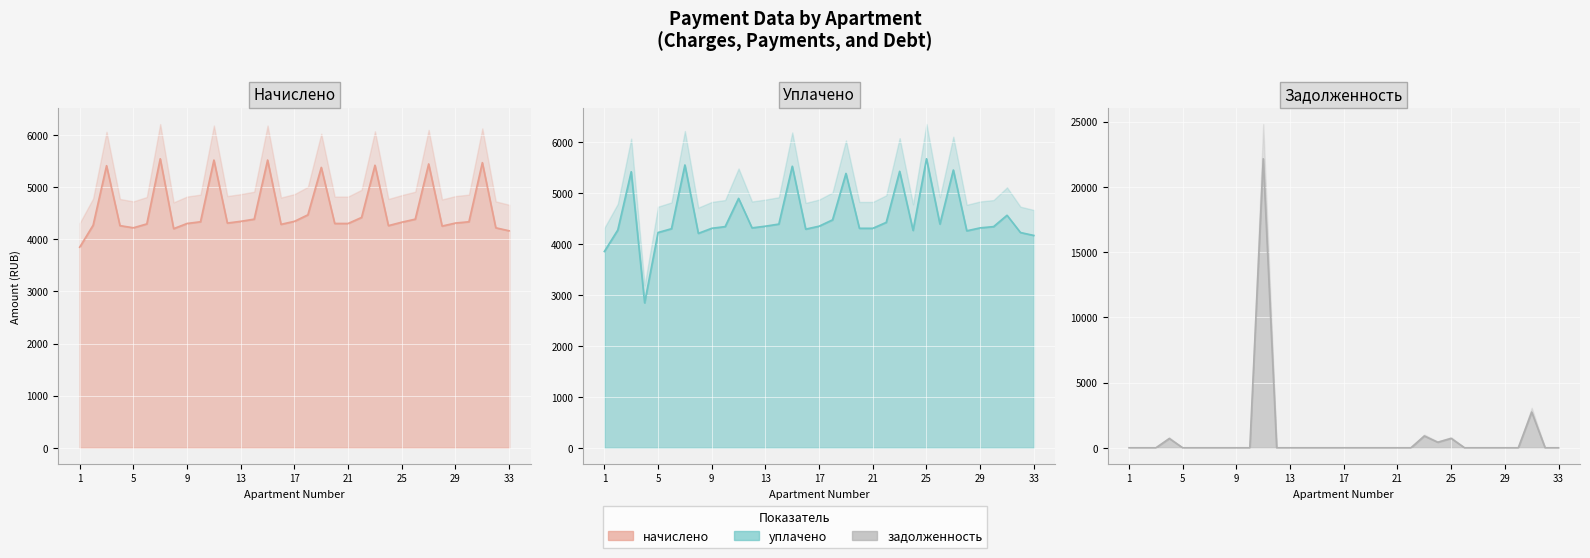

What is the total value across all series at 5?

8445.6